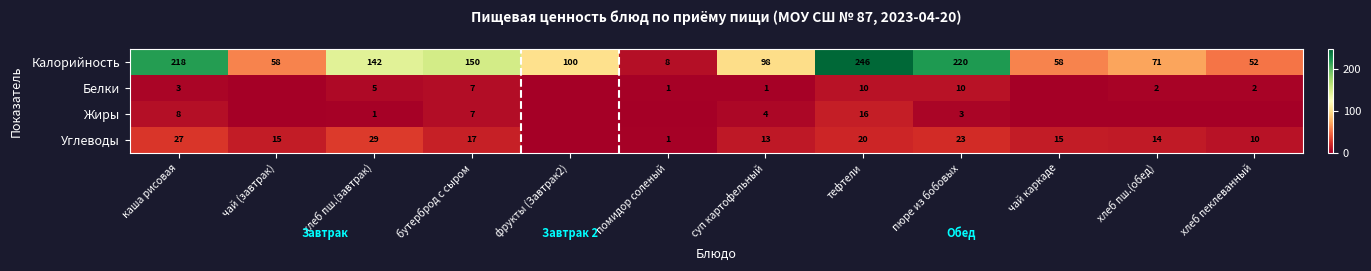

True or false: Углеводы has a value of 22 at чай каркаде.

False